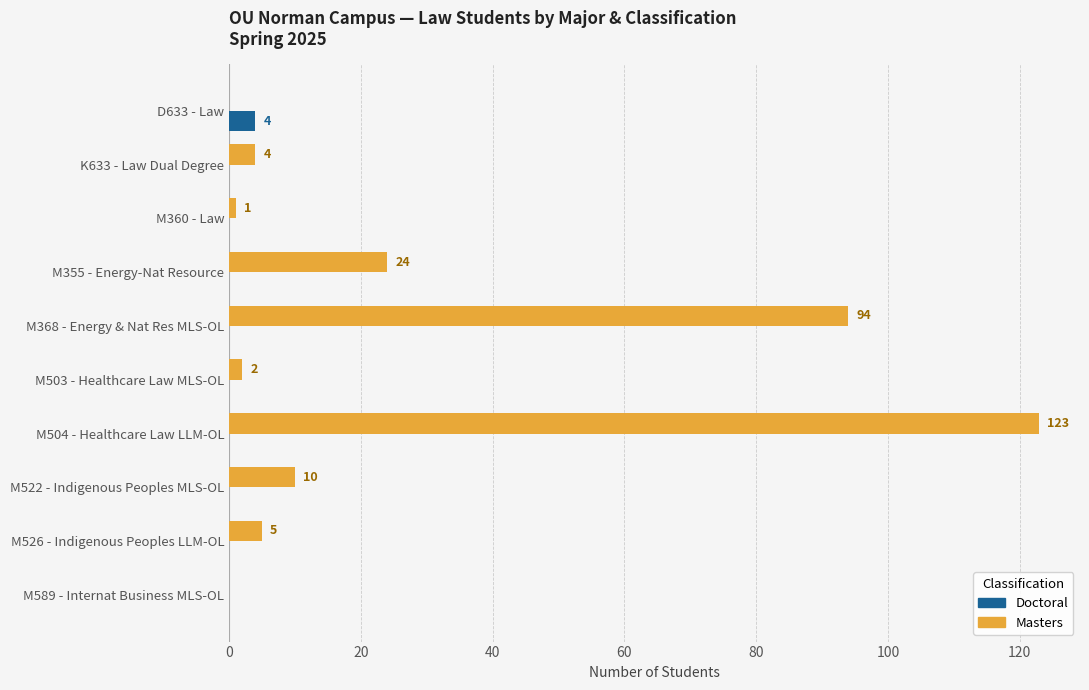

Is the value of Masters at M360 - Law greater than the value of Doctoral at D633 - Law?

No